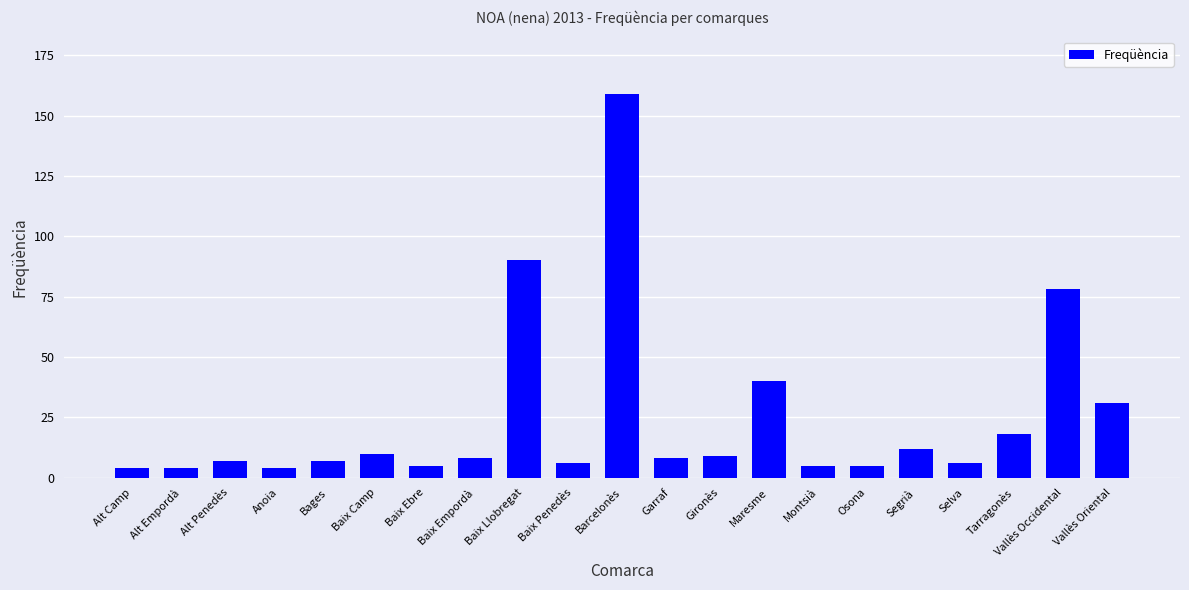

Which category has the highest value across all series?

Barcelonès